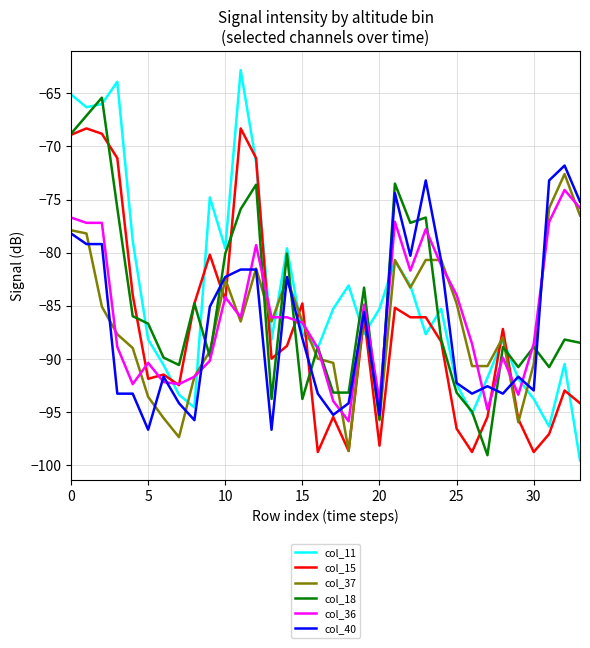

Which series has the largest range (max minus min)?

col_11